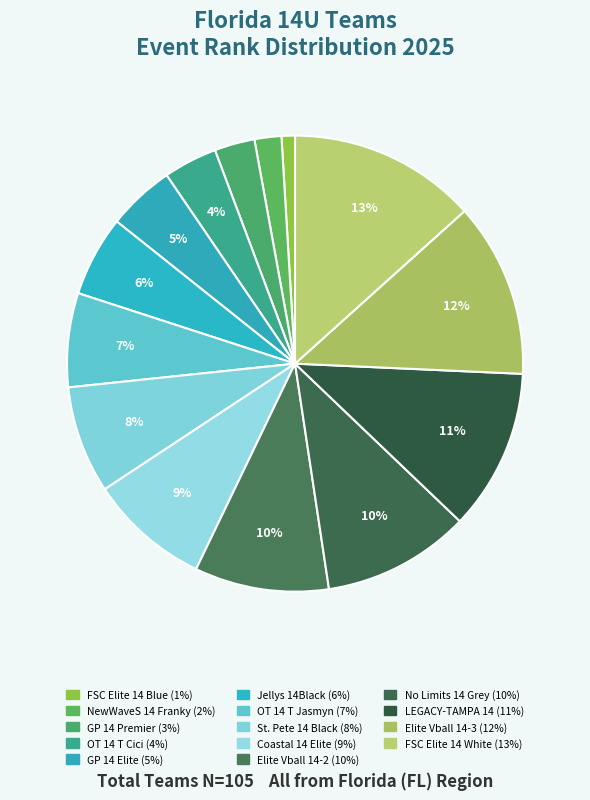

Count the number of slices in the pie.

14